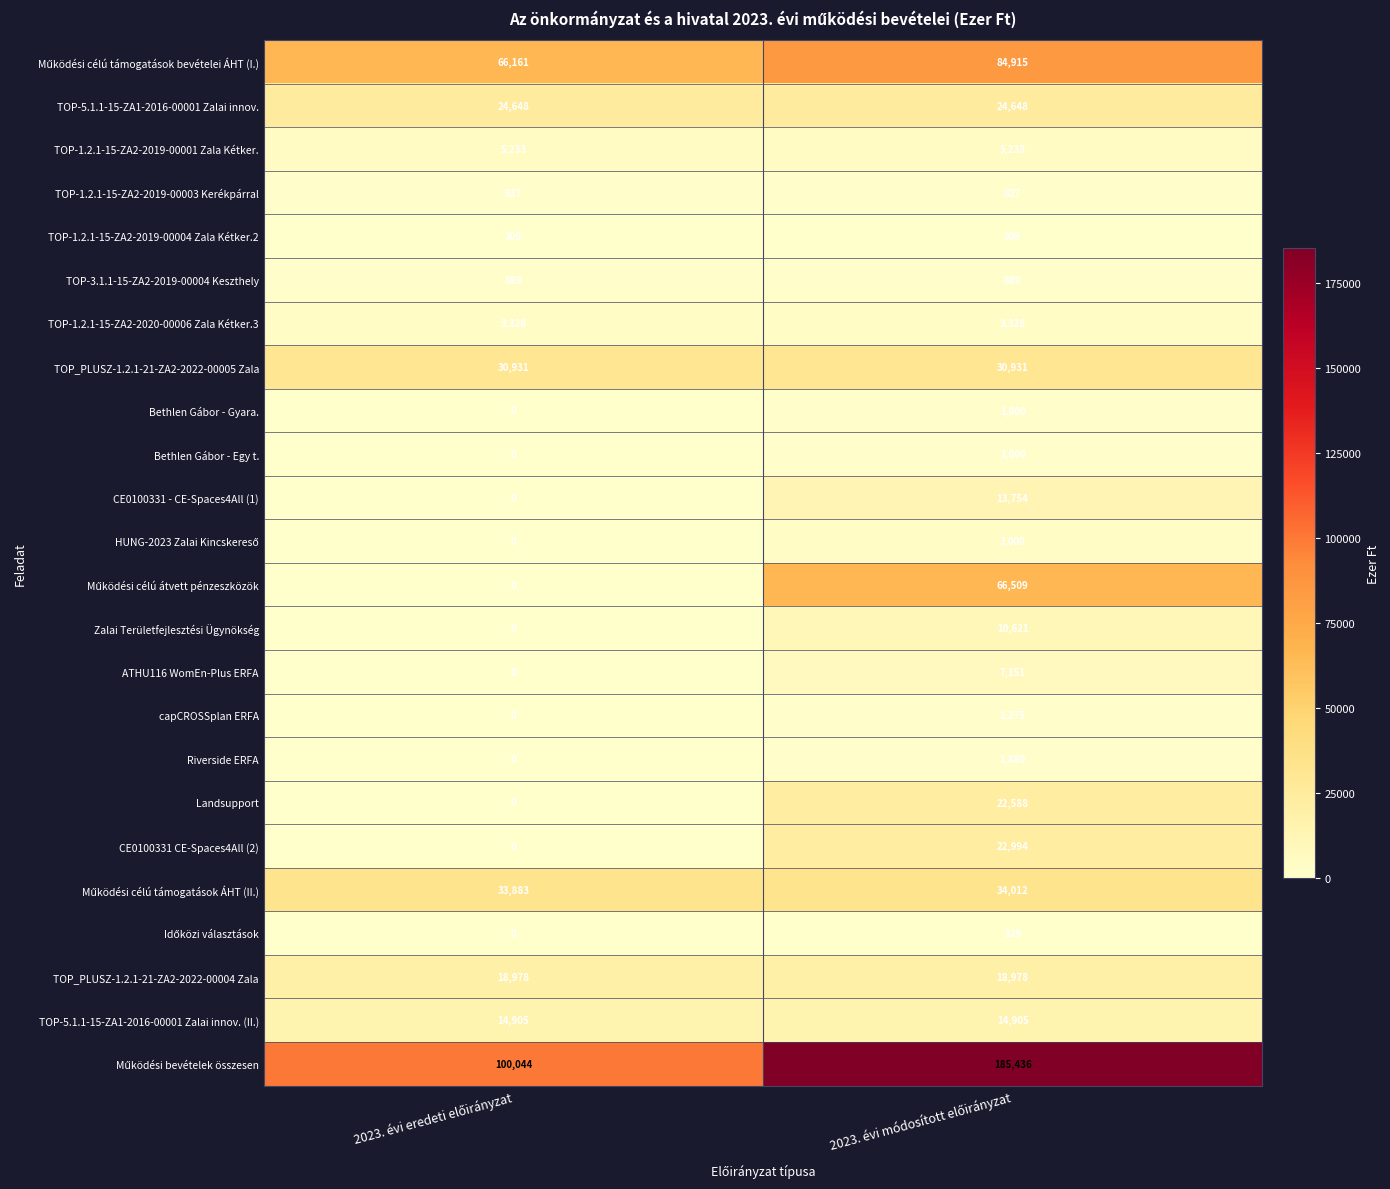

What is the greatest value displayed?

185436